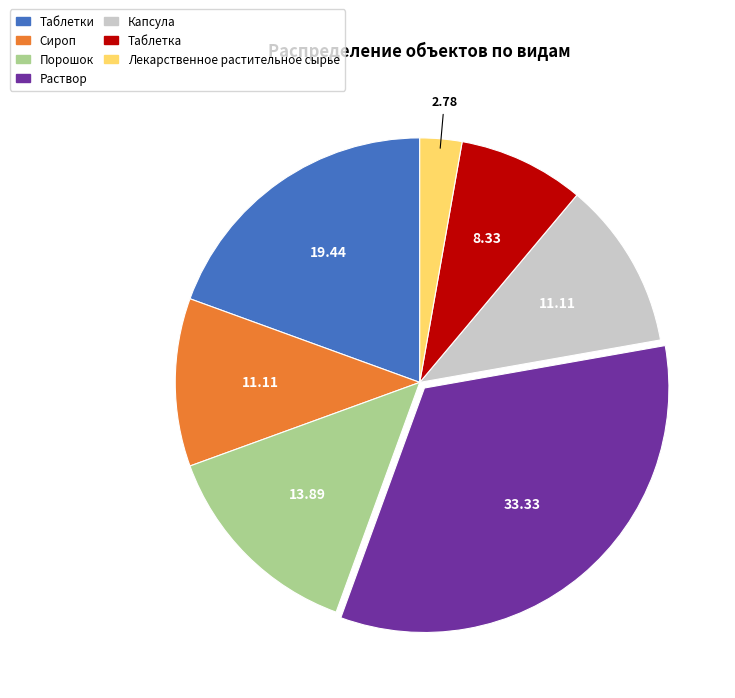

Combined, do Капсула and Таблетка account for over 50%?

No